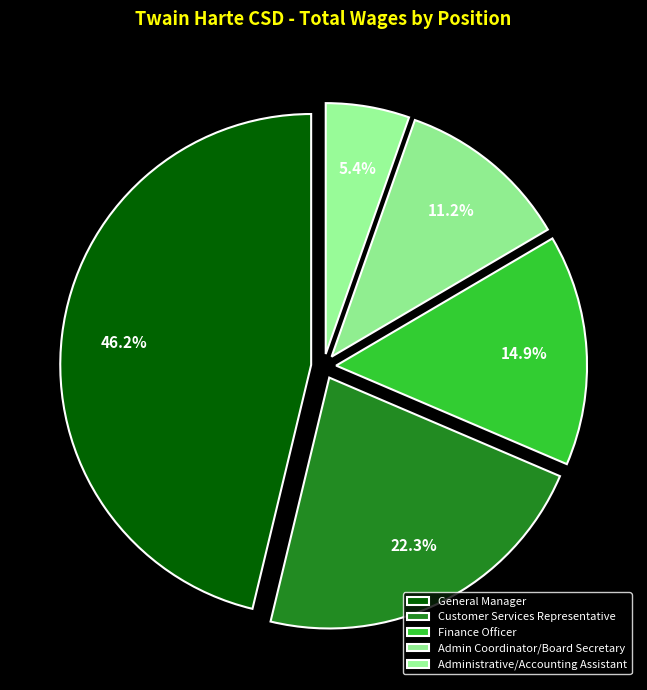

To the nearest percent, what percentage of the pie is Finance Officer?

15%